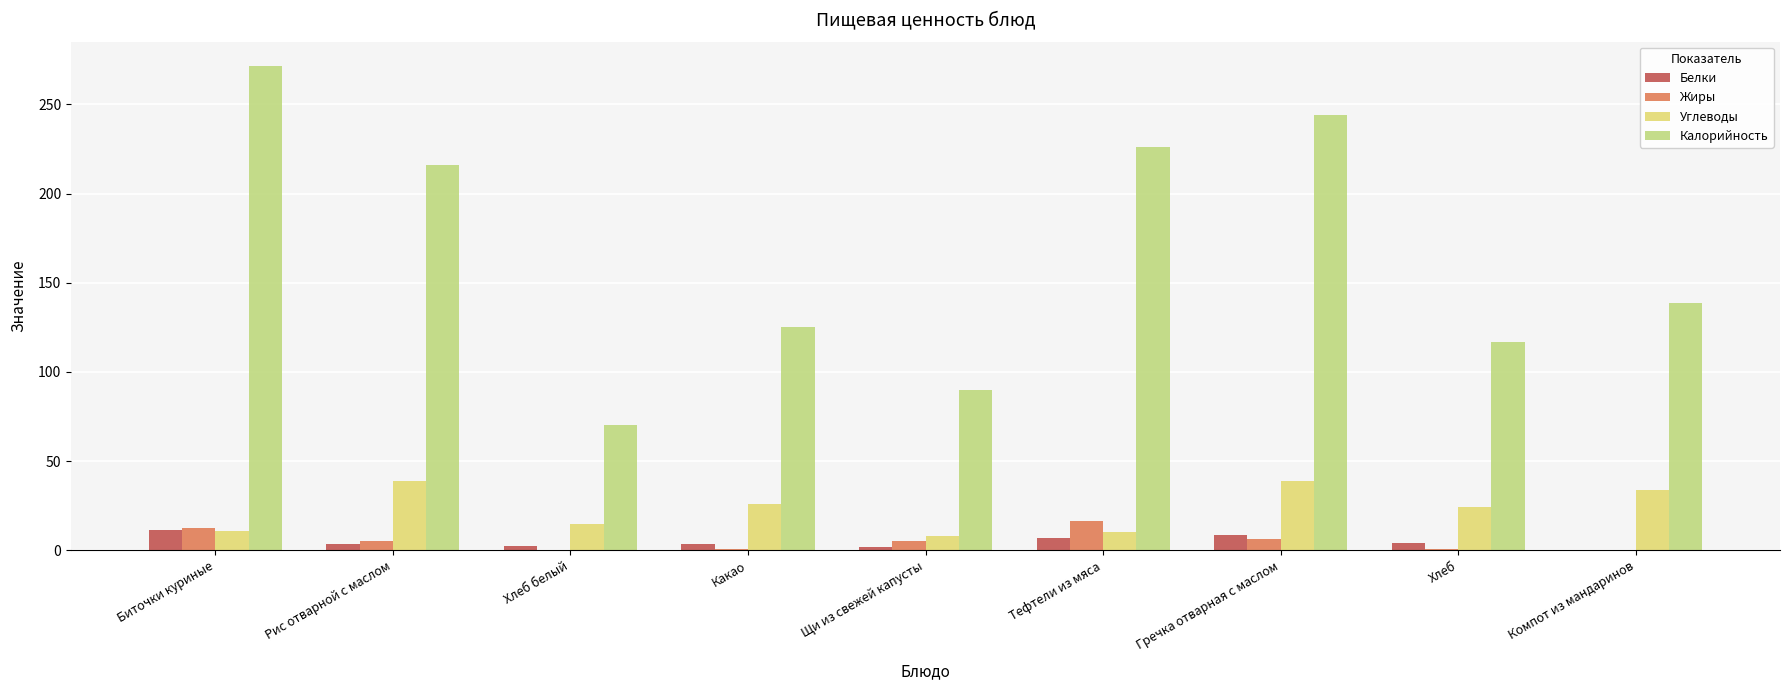

Reading left to right, list all the values displayed in this chart.

Белки: Биточки куриные=11.3	Рис отварной с маслом=3.6	Хлеб белый=2.4	Какао=3.8	Щи из свежей капусты=1.8	Тефтели из мяса=6.9	Гречка отварная с маслом=8.6	Хлеб=4.0	Компот из мандаринов=0.4
Жиры: Биточки куриные=12.7	Рис отварной с маслом=5.2	Хлеб белый=0.3	Какао=0.7	Щи из свежей капусты=5.0	Тефтели из мяса=16.5	Гречка отварная с маслом=6.1	Хлеб=0.5	Компот из мандаринов=0.0
Углеводы: Биточки куриные=10.8	Рис отварной с маслом=38.7	Хлеб белый=14.5	Какао=25.9	Щи из свежей капусты=7.9	Тефтели из мяса=10.0	Гречка отварная с маслом=38.7	Хлеб=24.1	Компот из мандаринов=33.7
Калорийность: Биточки куриные=271.6	Рис отварной с маслом=216.0	Хлеб белый=70.1	Какао=125.1	Щи из свежей капусты=89.8	Тефтели из мяса=226.0	Гречка отварная с маслом=244.0	Хлеб=116.9	Компот из мандаринов=138.8